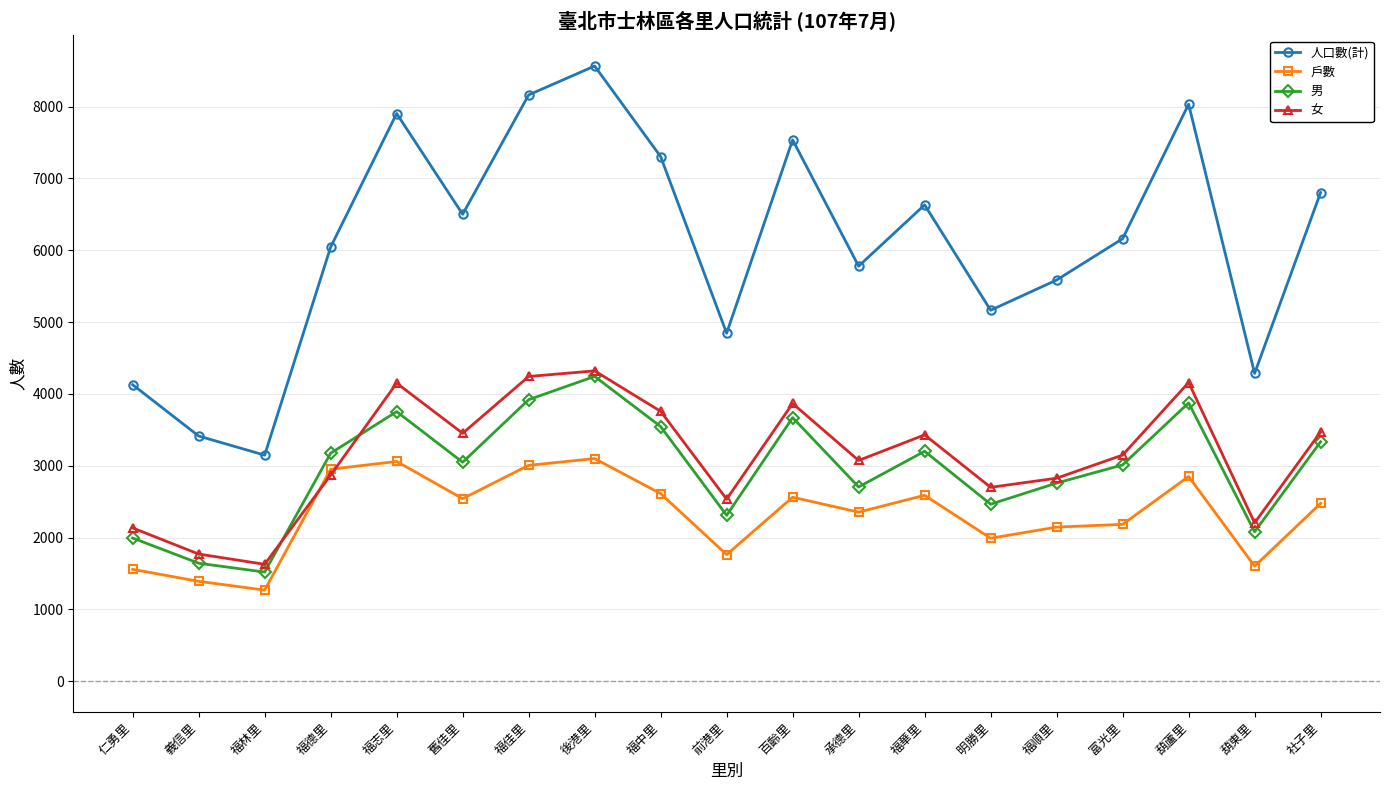

In 人口數(計), how many points are higher than both neighbors (excluding endpoints)?

5